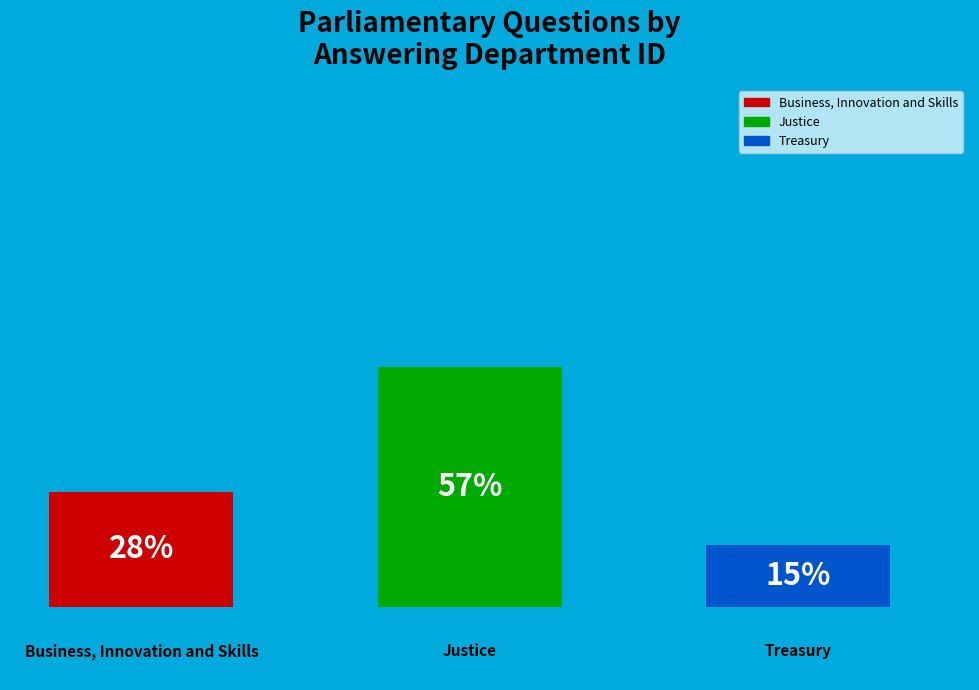

To the nearest percent, what is the difference between the Treasury and Business, Innovation and Skills slice percentages?

13%